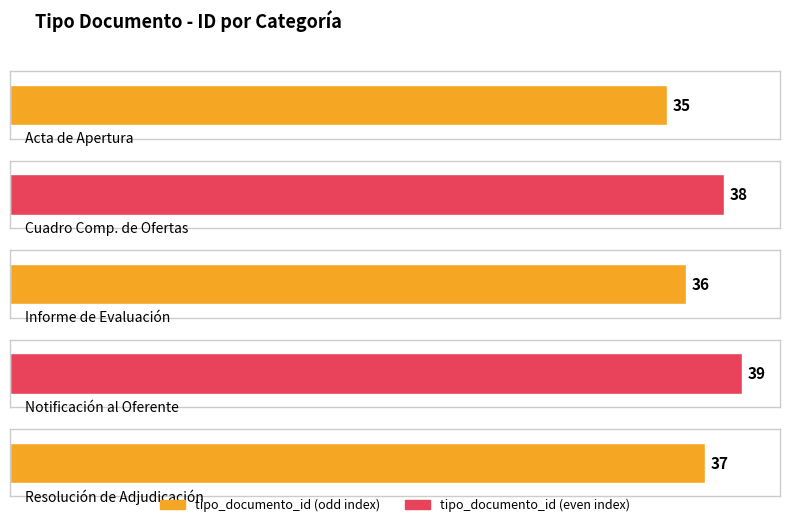

What is the maximum value shown in the chart?

39